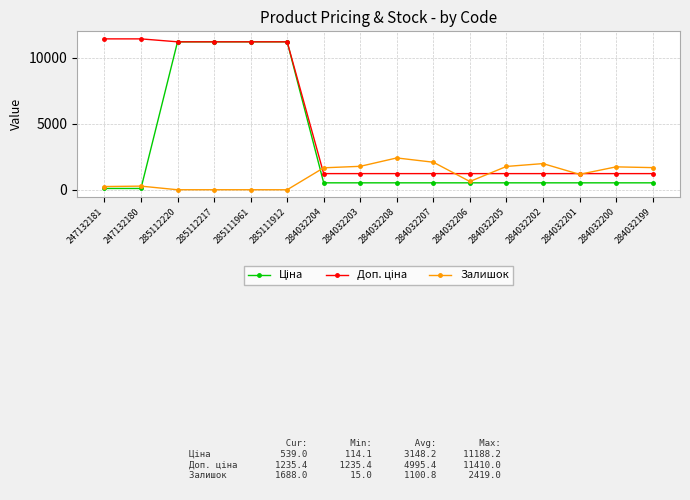

What is the maximum value for Залишок?

2419.0